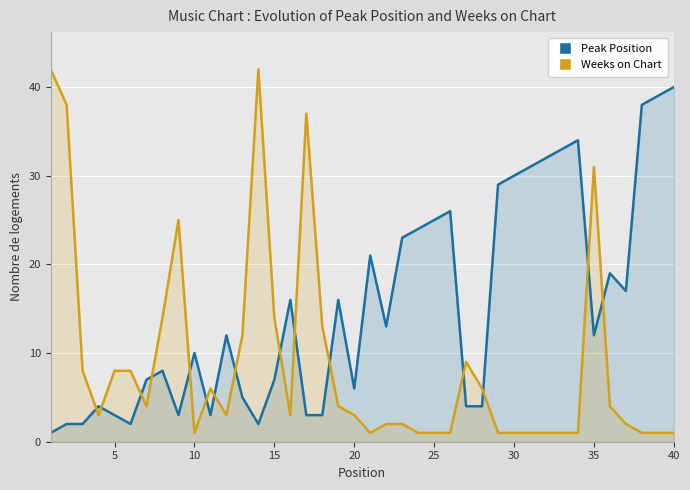

List the series in order of their overall mean, lowest first.

Weeks on Chart, Peak Position